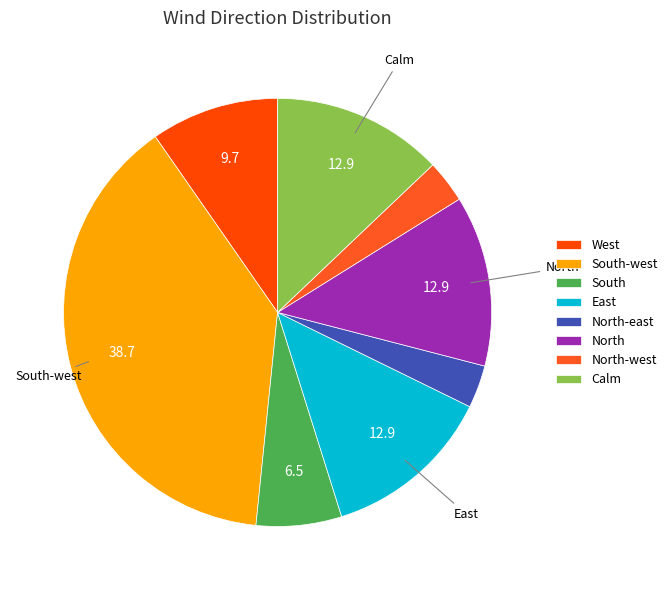

Count the number of slices in the pie.

8